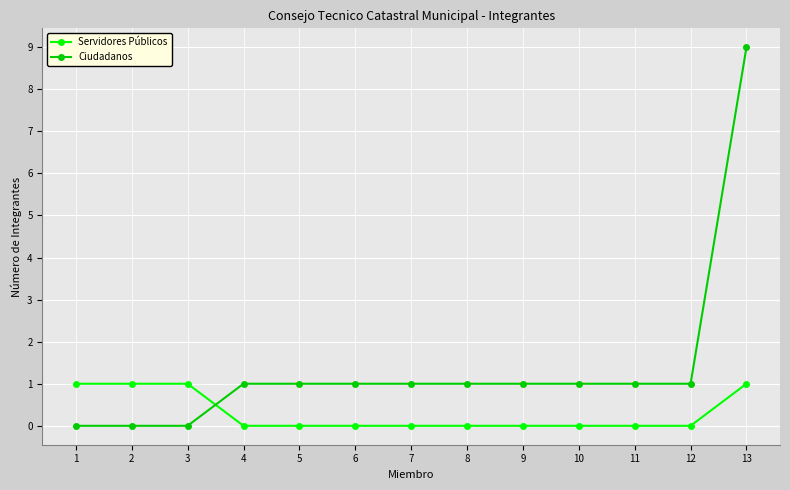

What is the difference between the maximum and second lowest values in the Servidores Públicos series?

1